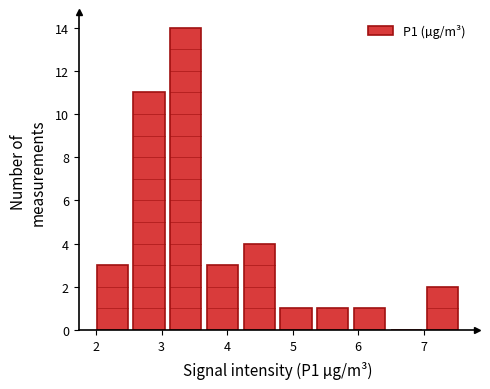

Which range on the x-axis has the tallest bar?

3.09 to 3.65